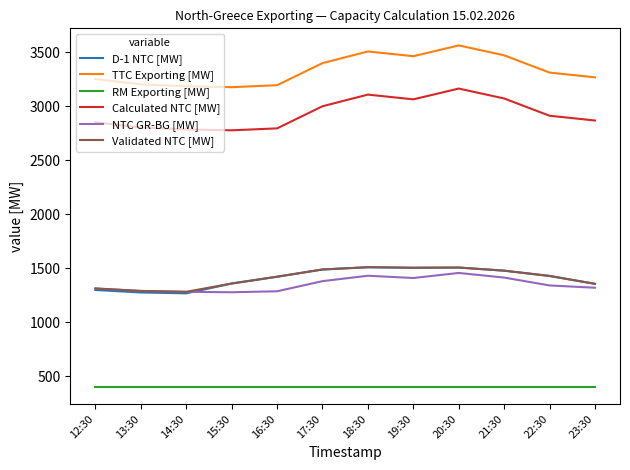

At which label does Calculated NTC [MW] first exceed 2913?

17:30